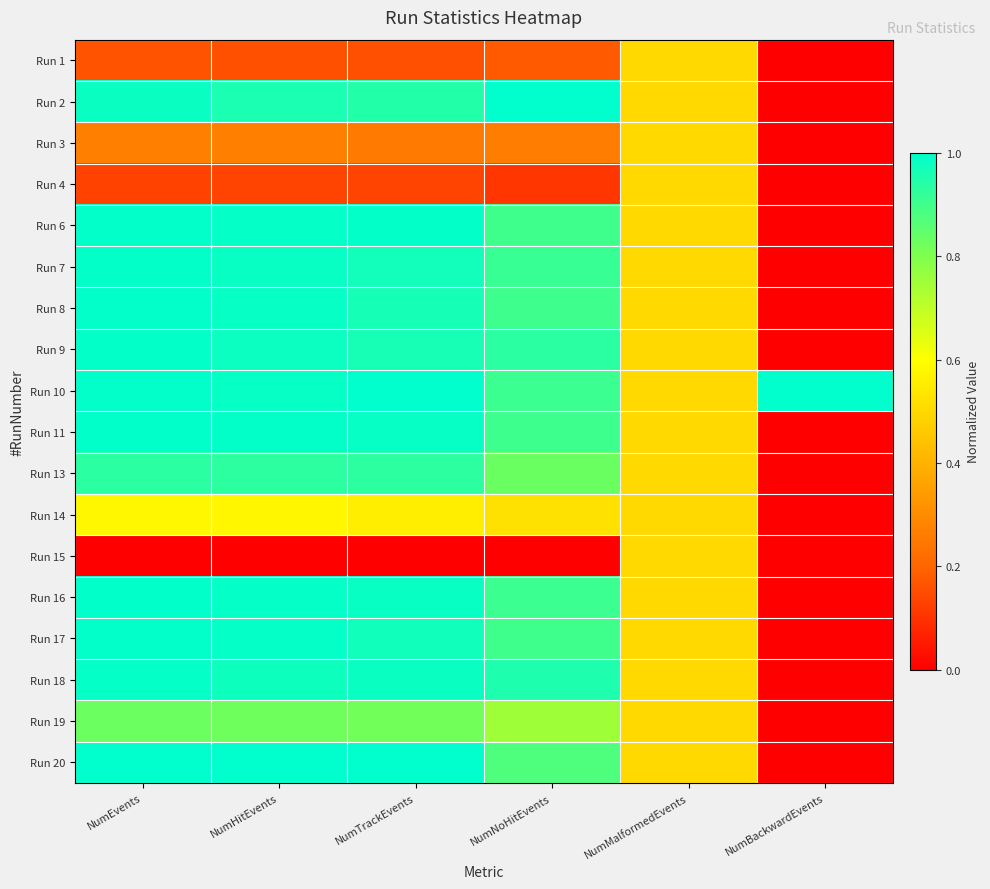

At NumBackwardEvents, list the series in order from largest to smallest.

Run 10, Run 1, Run 2, Run 3, Run 4, Run 6, Run 7, Run 8, Run 9, Run 11, Run 13, Run 14, Run 15, Run 16, Run 17, Run 18, Run 19, Run 20